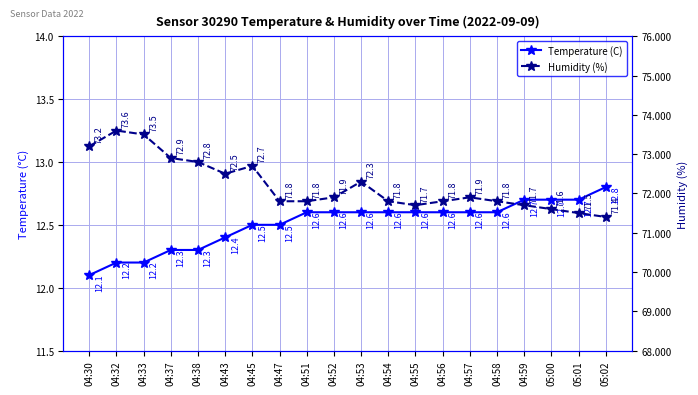

What is the sum of the Humidity (%) values at 04:56 and 04:51?

143.6